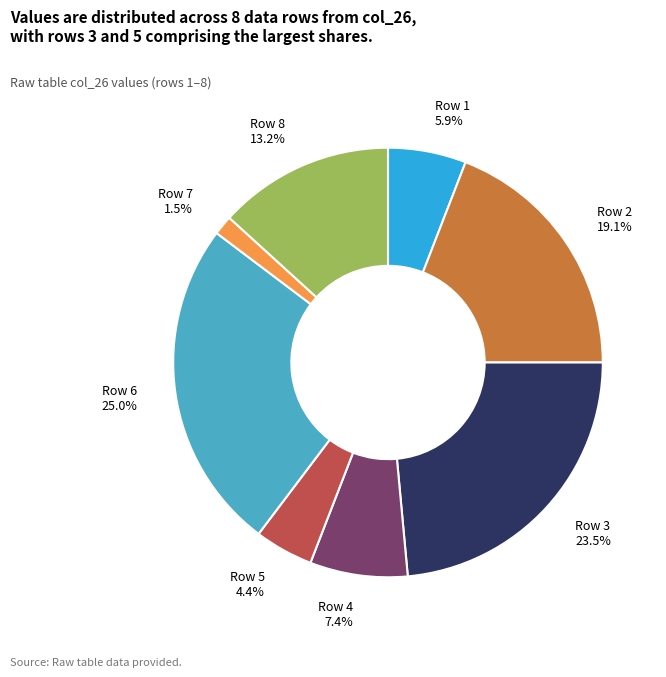

Is there a majority slice in this chart?

No